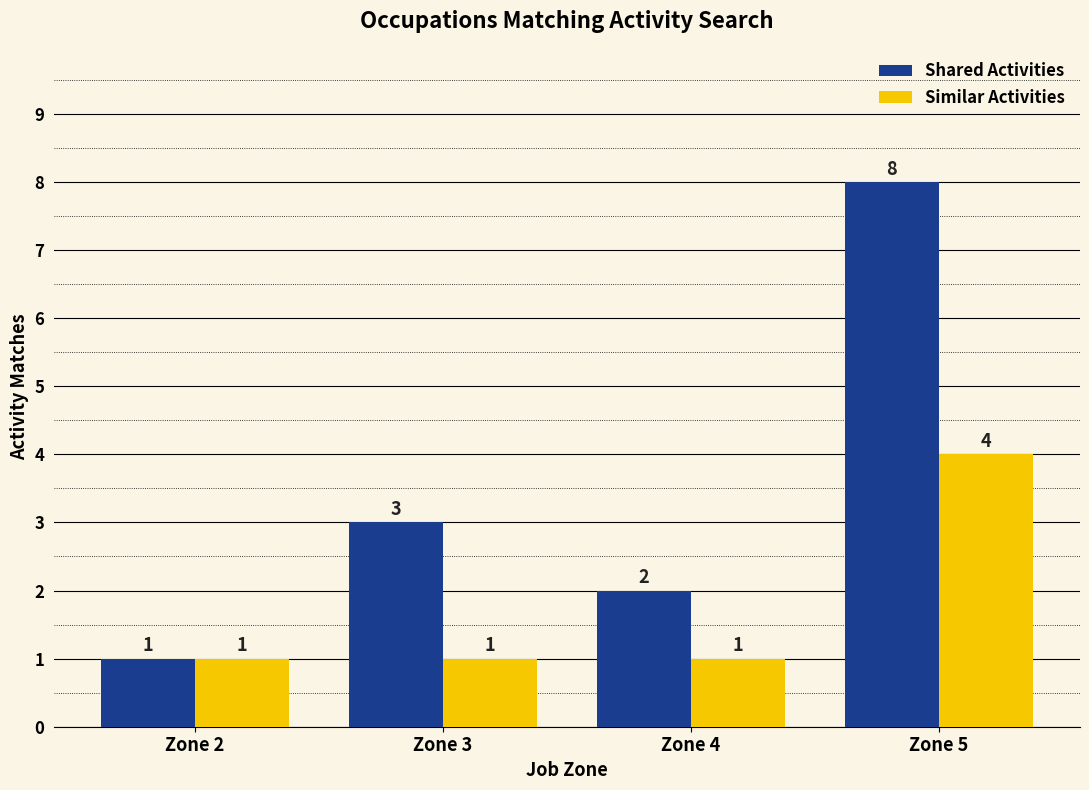

True or false: Shared Activities has a value of 4 at Zone 3.

False